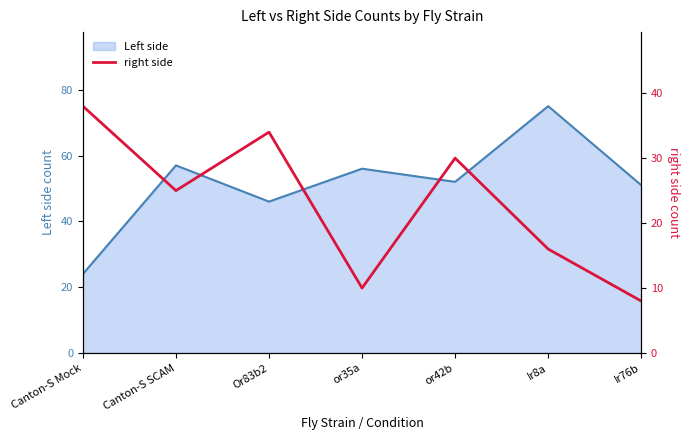

Reading right to left, extract all data points from this chart.

Ir76b=8	Ir8a=16	or42b=30	or35a=10	Or83b2=34	Canton-S SCAM=25	Canton-S Mock=38